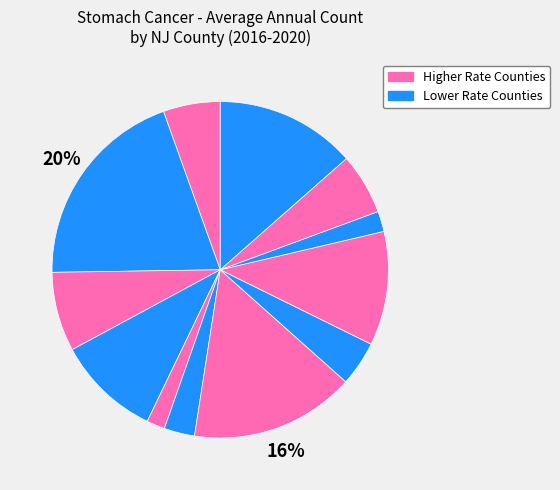

To the nearest percent, what is the average slice percentage?

8%